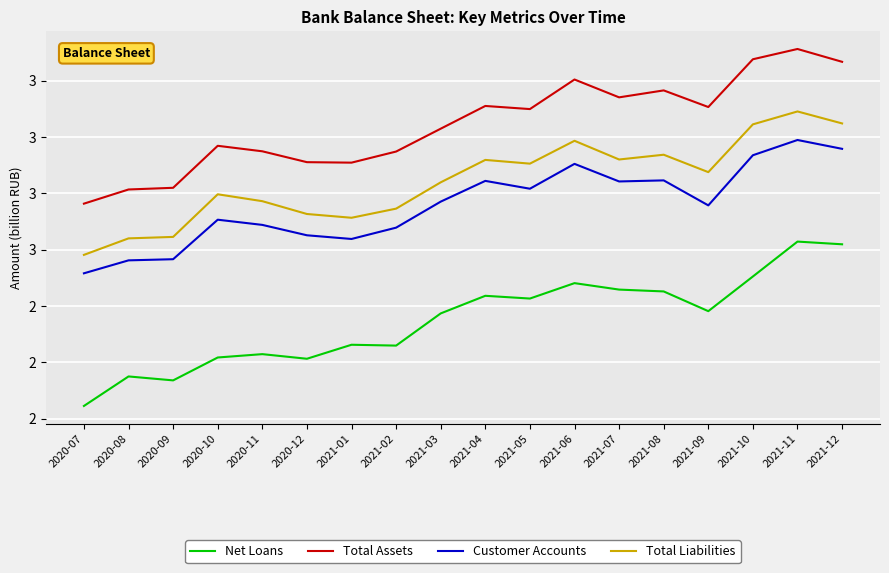

Is this an area chart (filled region under the line)?

No